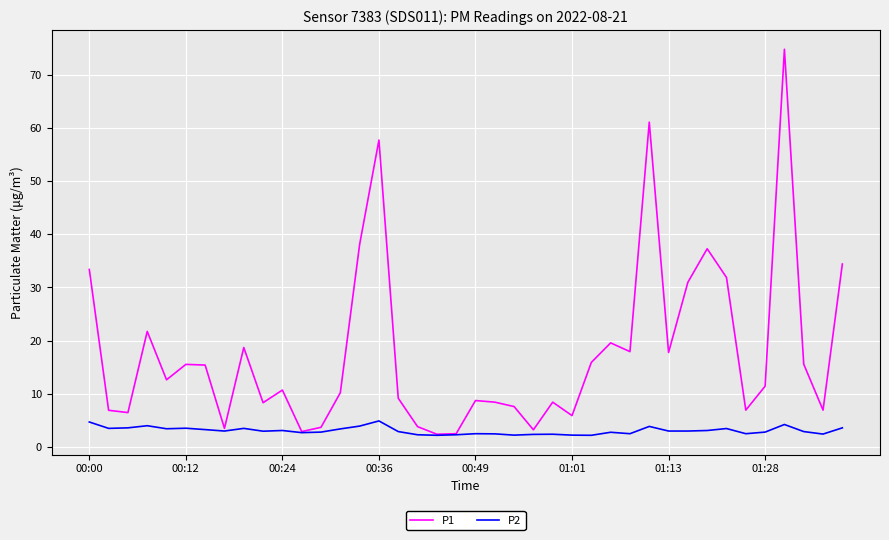

True or false: P2 has more than 0 interior local peaks.

True